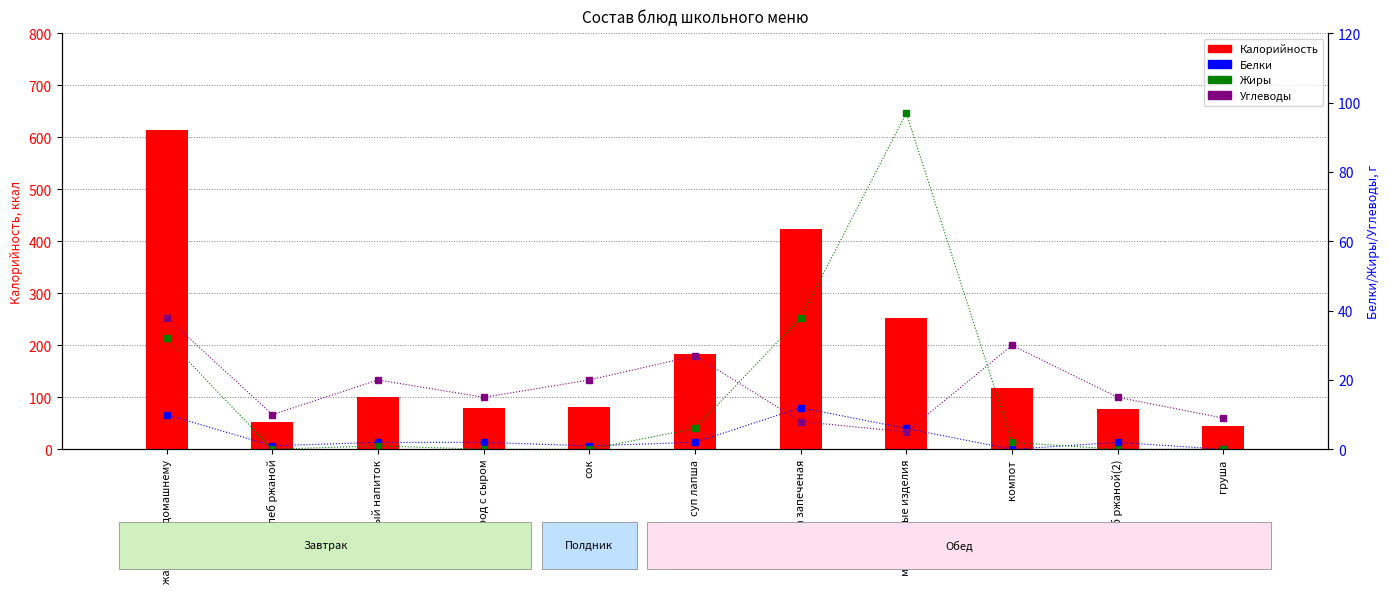

What is the spread (max minus min) of values at хлеб ржаной?

52.0